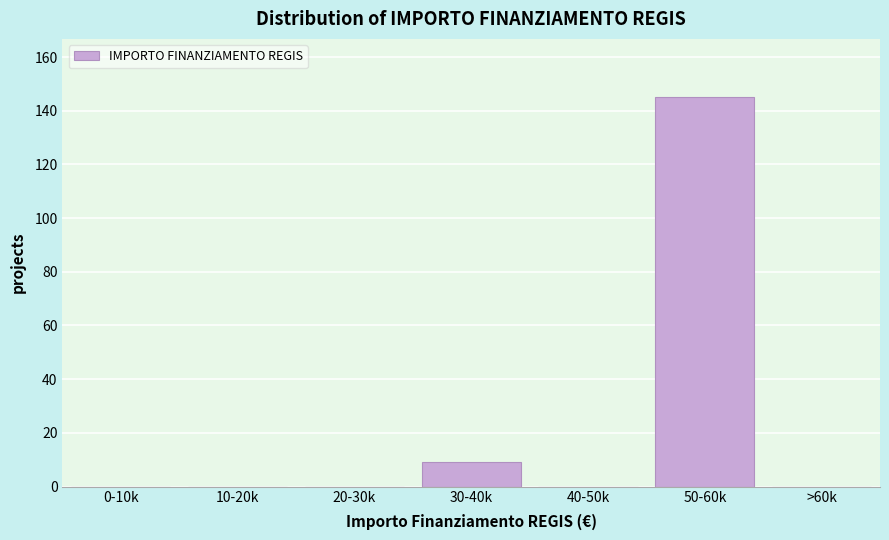

Reading left to right, list all the values displayed in this chart.

0-10k=0	10-20k=0	20-30k=0	30-40k=9	40-50k=0	50-60k=145	>60k=0